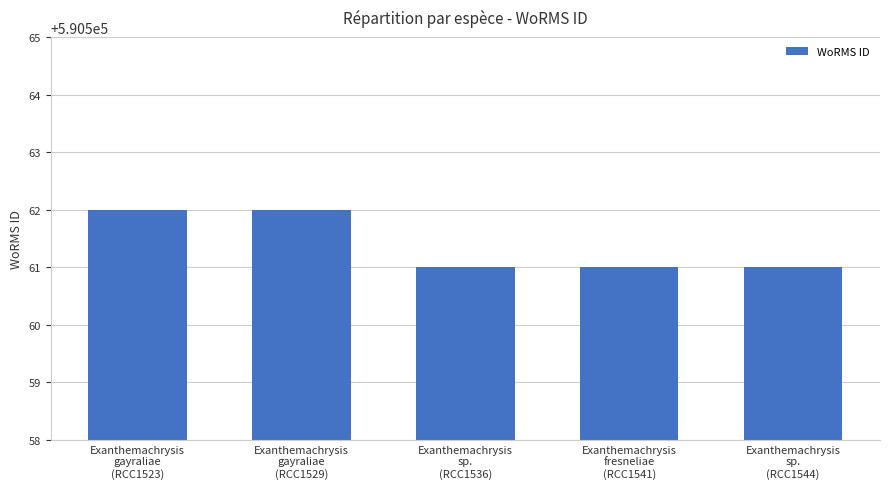

What is the greatest value displayed?

590562